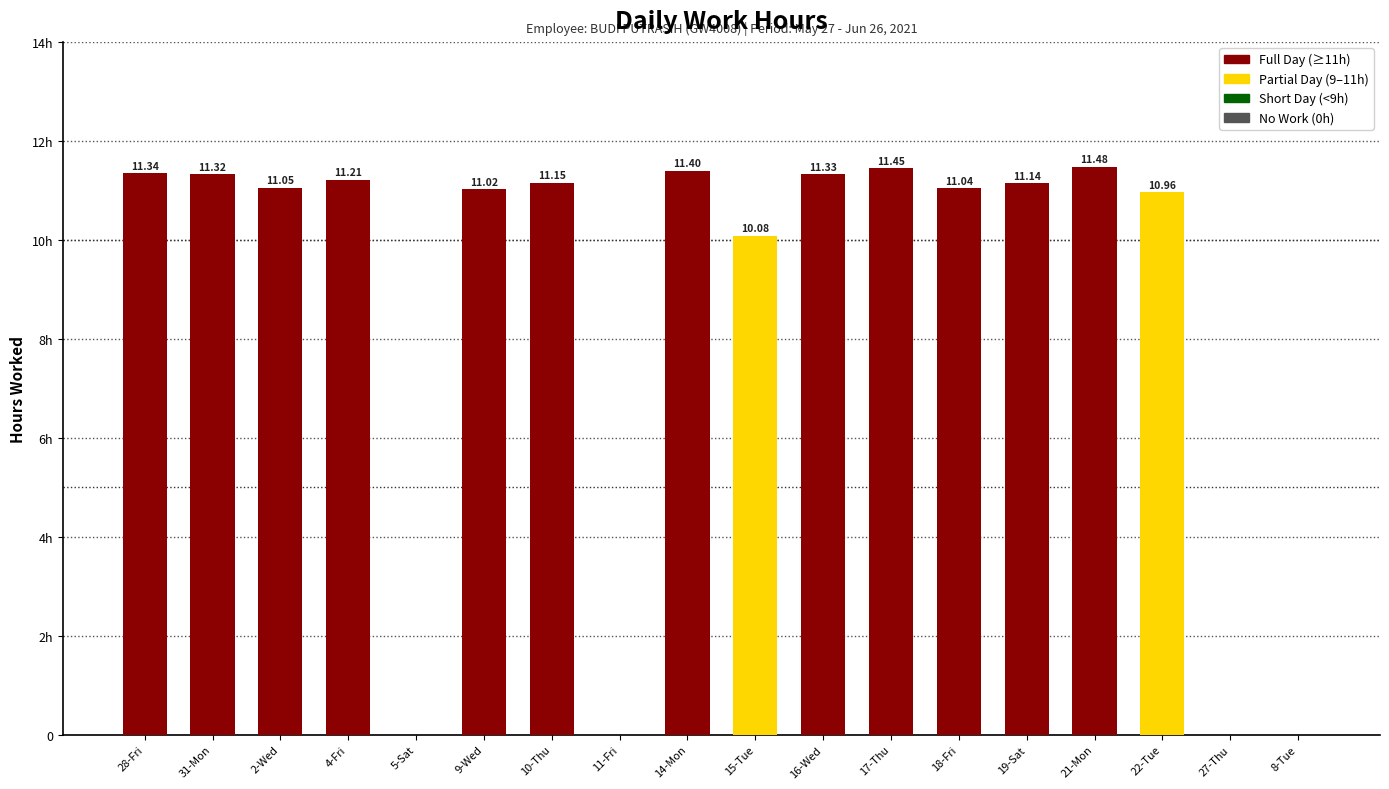

What is the approximate value at 19-Sat?

11.1